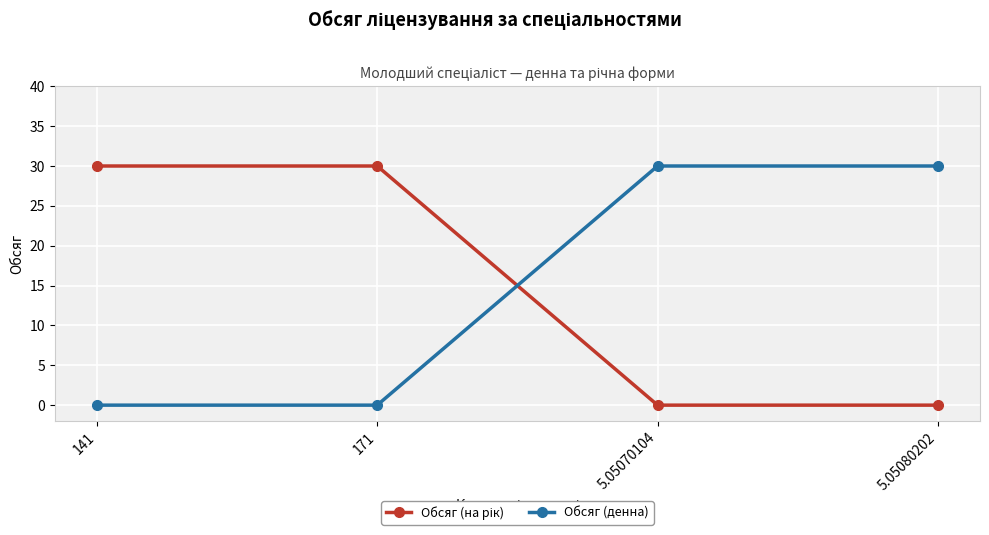

What is the spread (max minus min) of values at 5.05070104?

30